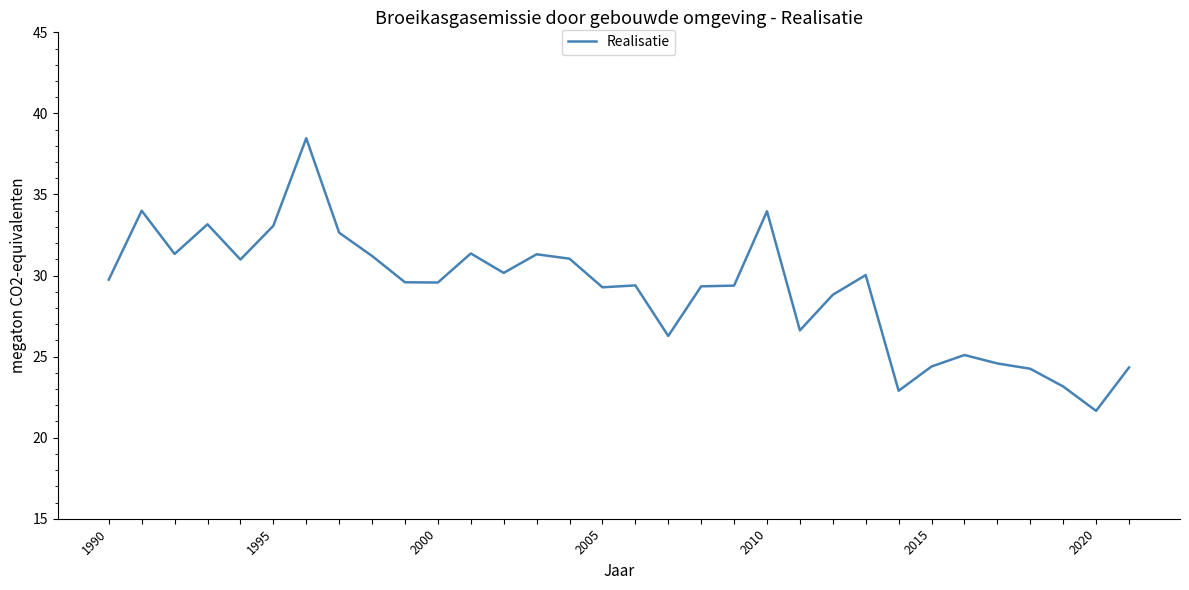

What is the greatest value displayed?

38.5